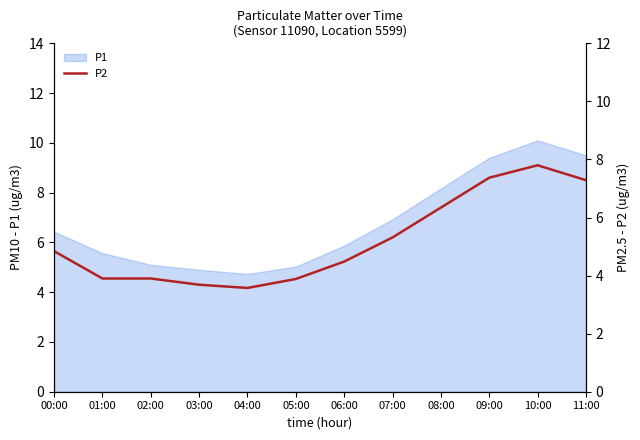

True or false: the data shows 2.0 at 10:00.

False